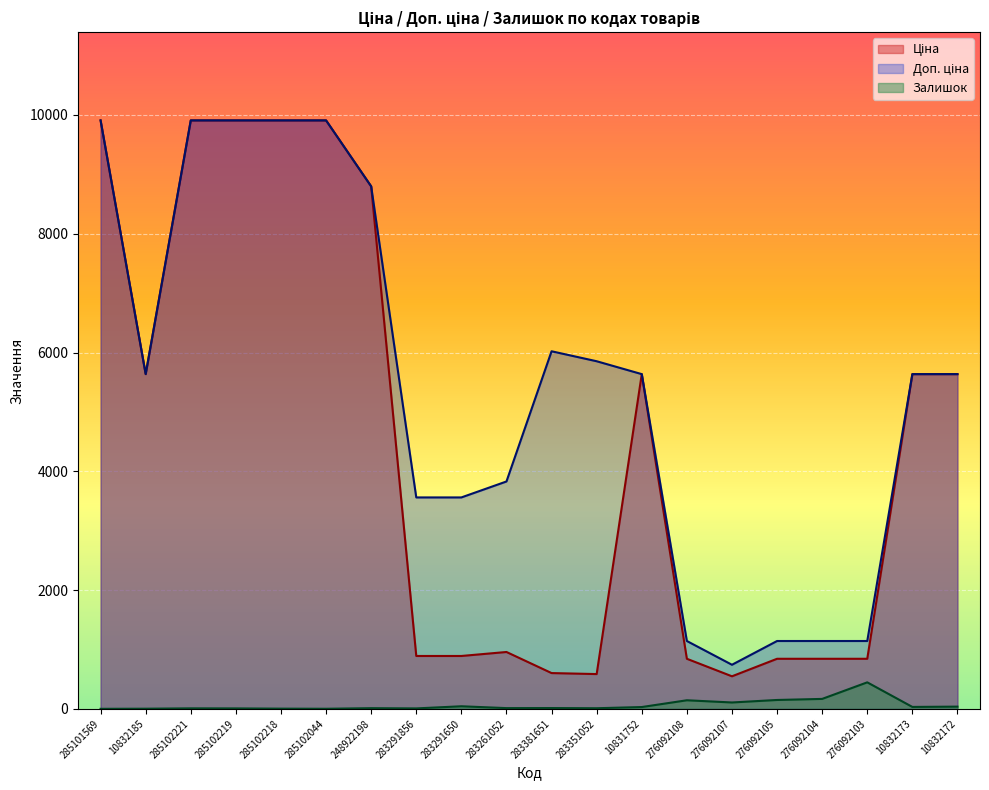

What is the sum of all Ціна values?

88727.3